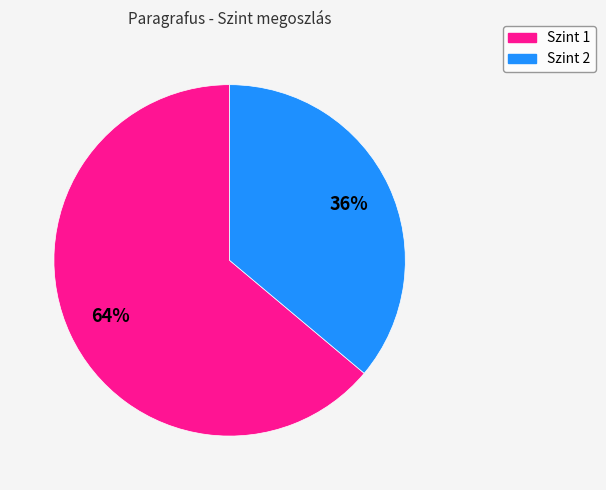

Rank the categories by value from highest to lowest.

Szint 1, Szint 2